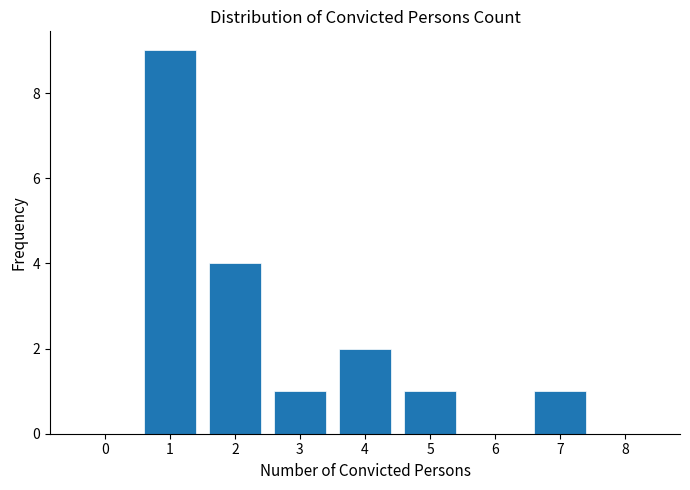

Reading left to right, what are all the values shown in this chart?

0=0	1=9	2=4	3=1	4=2	5=1	6=0	7=1	8=0